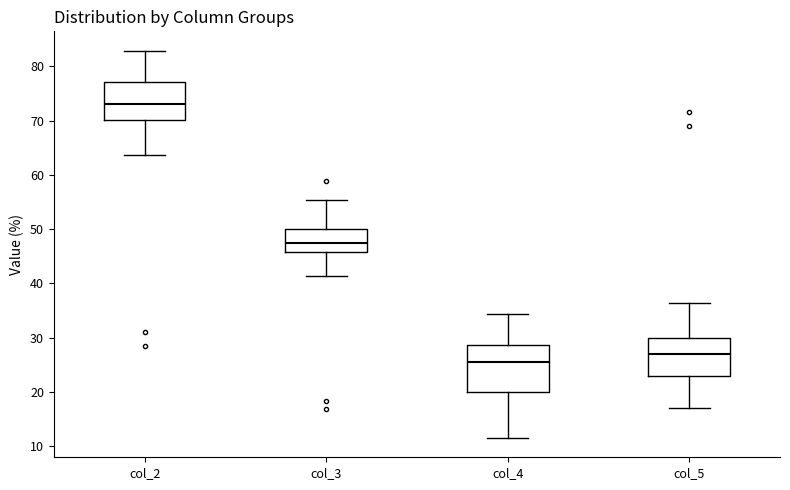

Reading left to right, read every box against the y-axis: the position of its median line, the range the box covers, and the ends of its whiskers. The values are not printed on the chart, so give them approximately, as read against the axis.

col_2: median 73, box 70 to 77, whiskers 64 to 83
col_3: median 48, box 46 to 50, whiskers 41 to 55
col_4: median 26, box 20 to 29, whiskers 12 to 34
col_5: median 27, box 23 to 30, whiskers 17 to 36